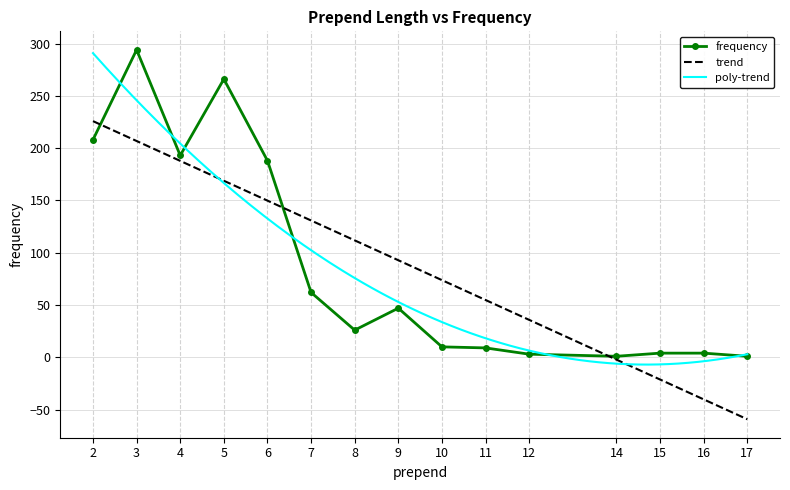

Is it true that the value at 5 is 358?

False